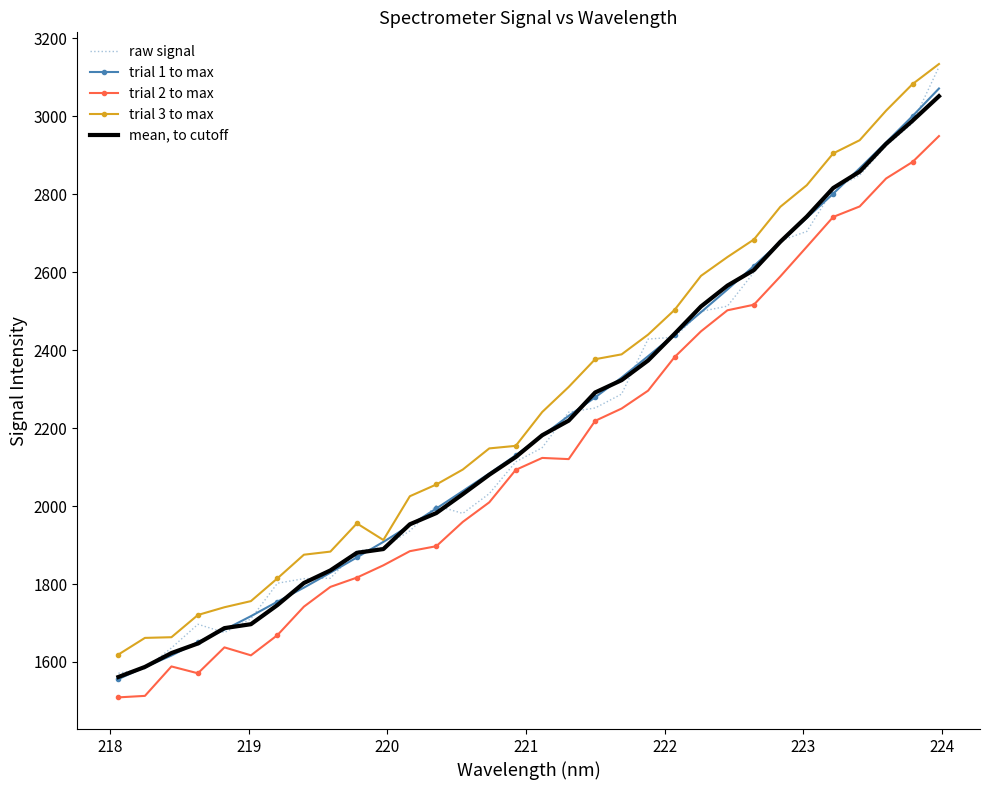

True or false: trial 3 to max and trial 2 to max cross at least once.

False